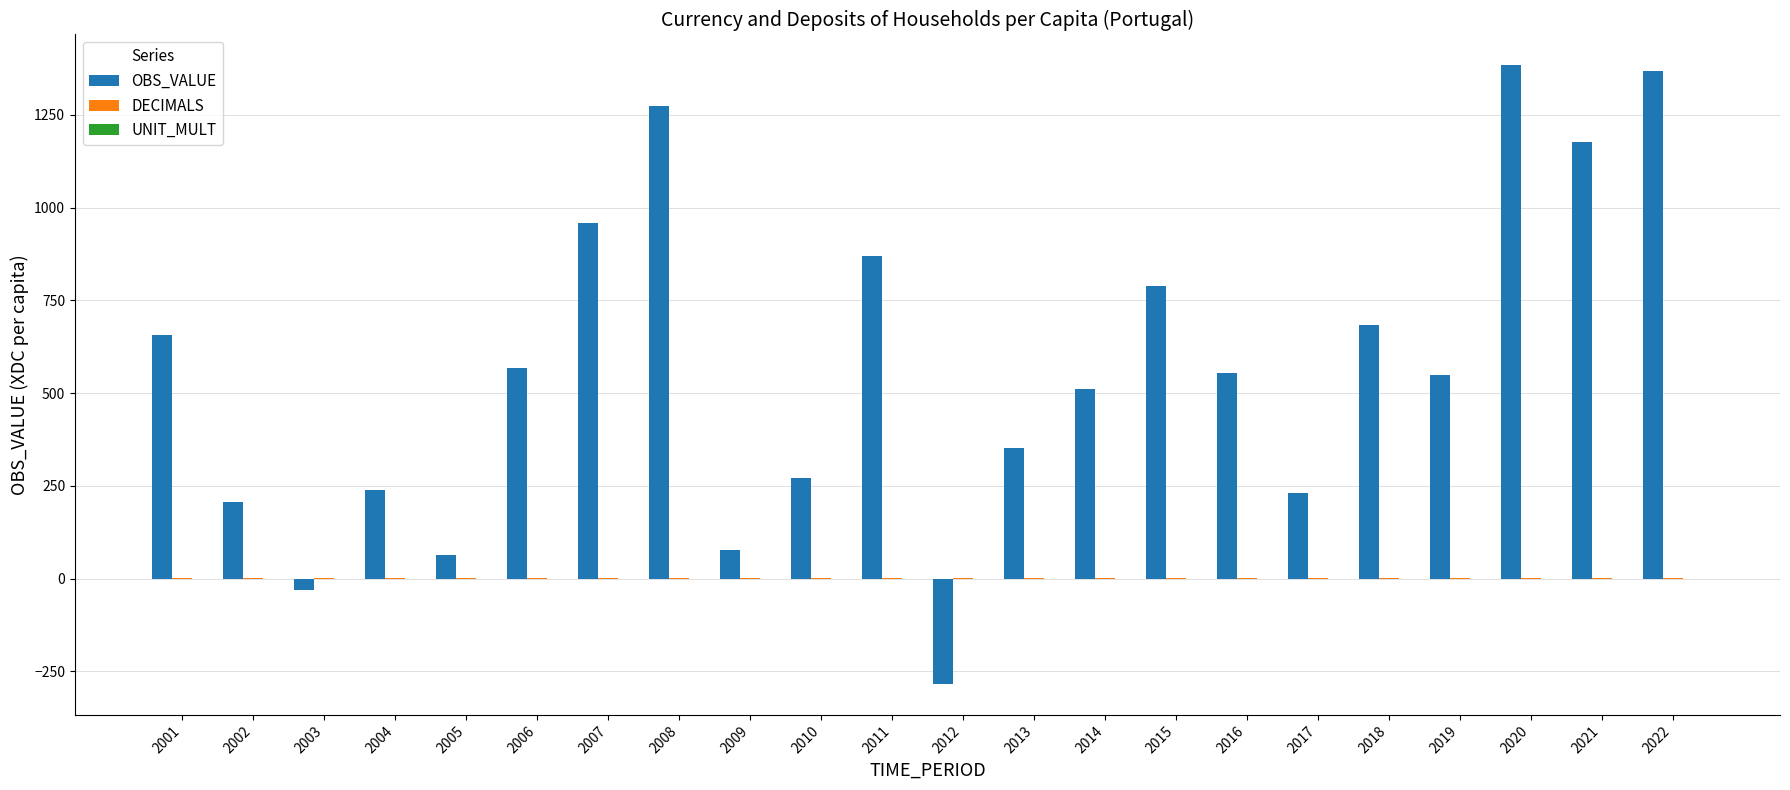

Which series changed the most between 2009 and 2019?

OBS_VALUE